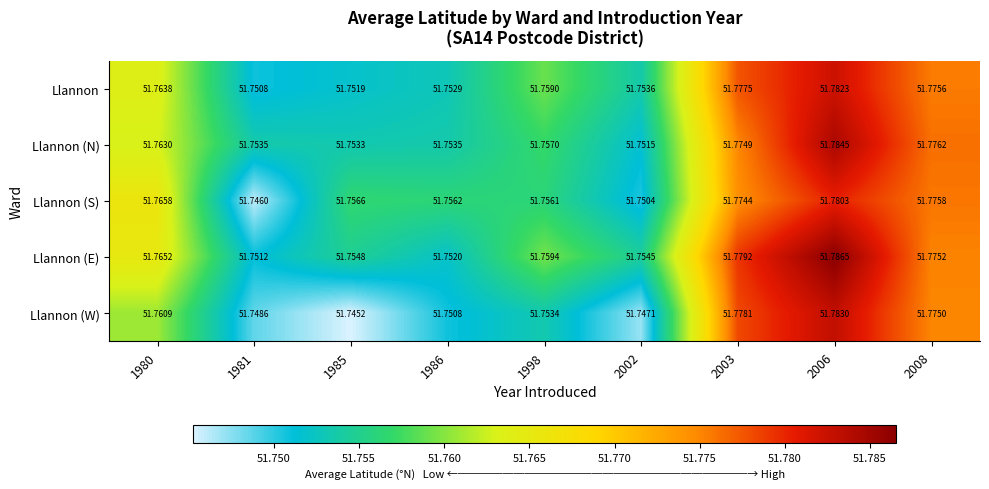

Is the value of Llannon (N) at 1998 greater than the value of Llannon (S) at 1981?

Yes